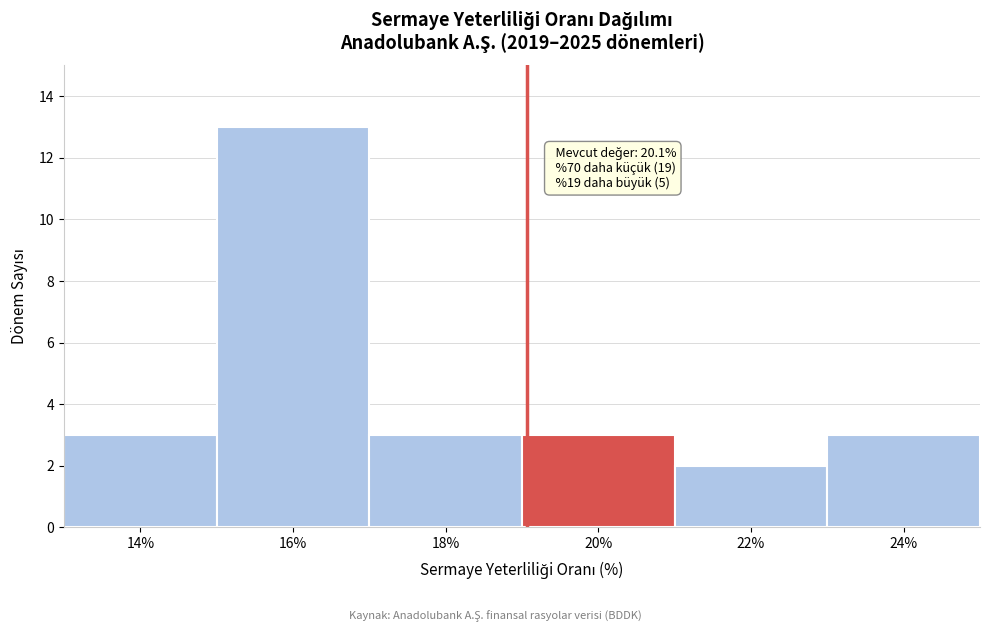

Reading right to left, transcribe all the data shown in this chart.

24%=3	22%=2	20%=3	18%=3	16%=13	14%=3